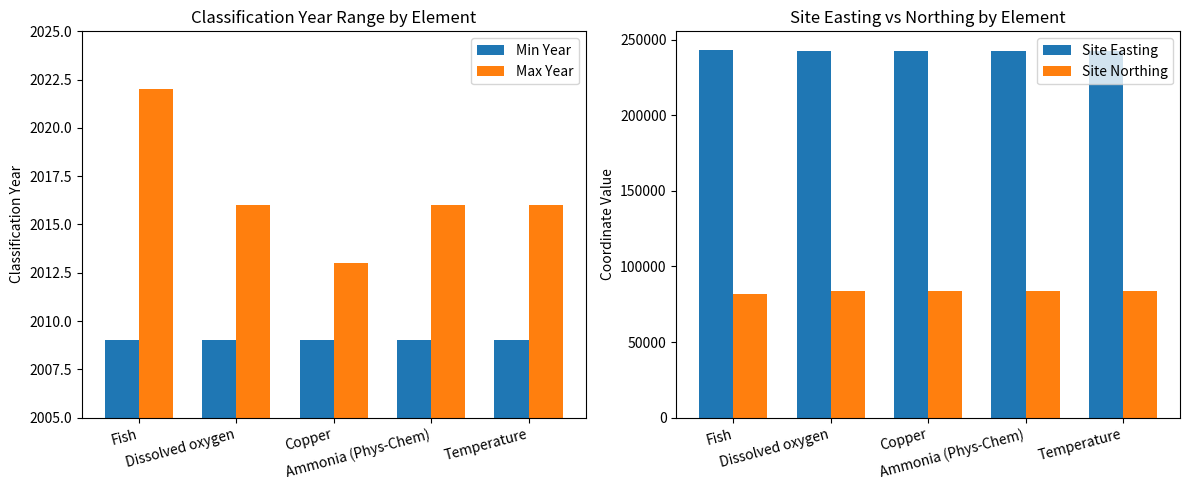

At which label does Site Northing reach its minimum?

Fish